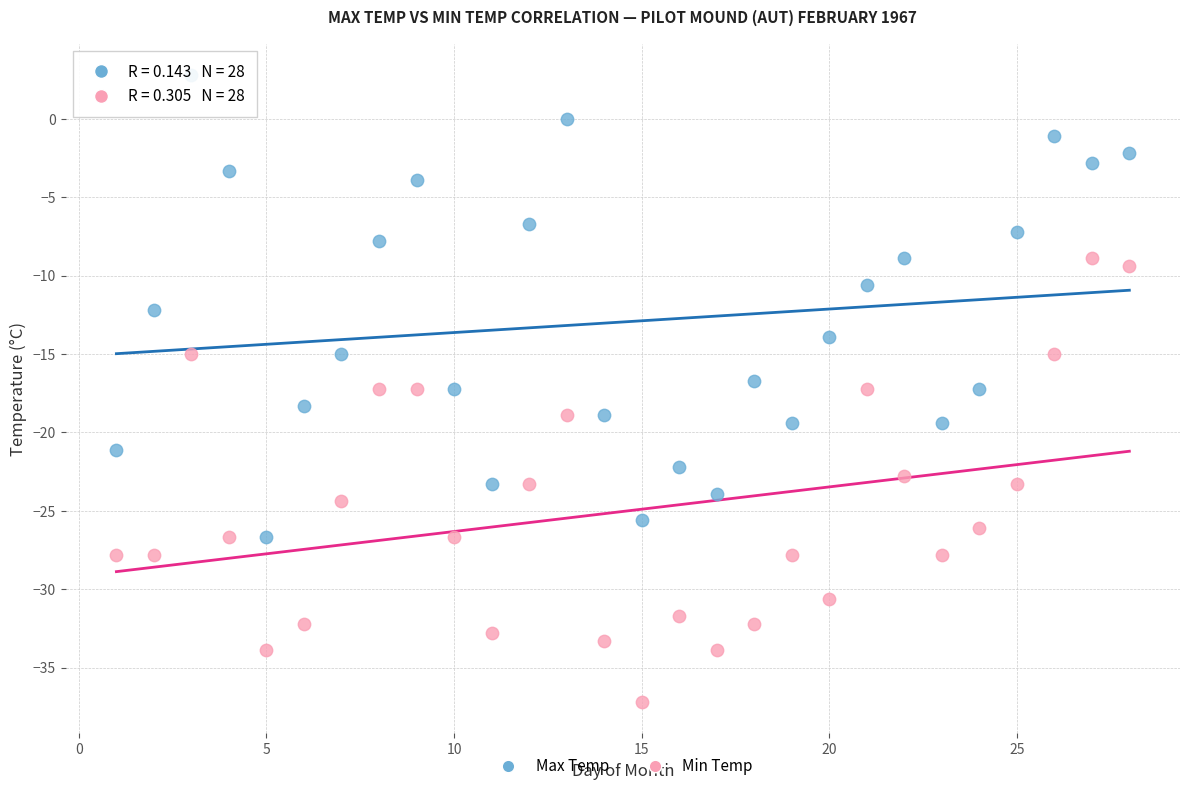

Across all data points, what is the range of X values (max minus min)?

27.0